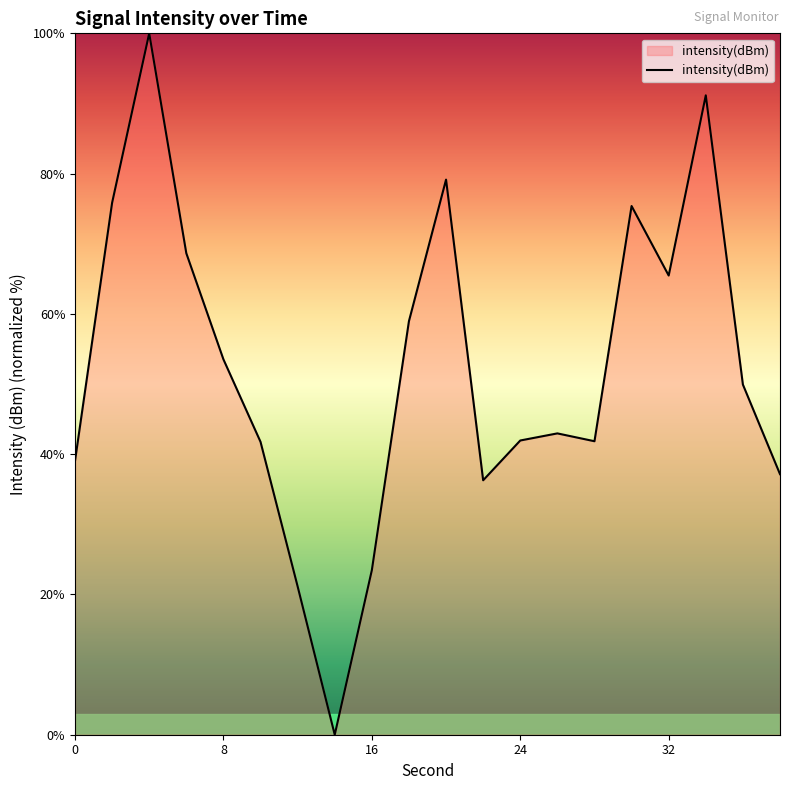

What is the maximum value shown in the chart?

100.0